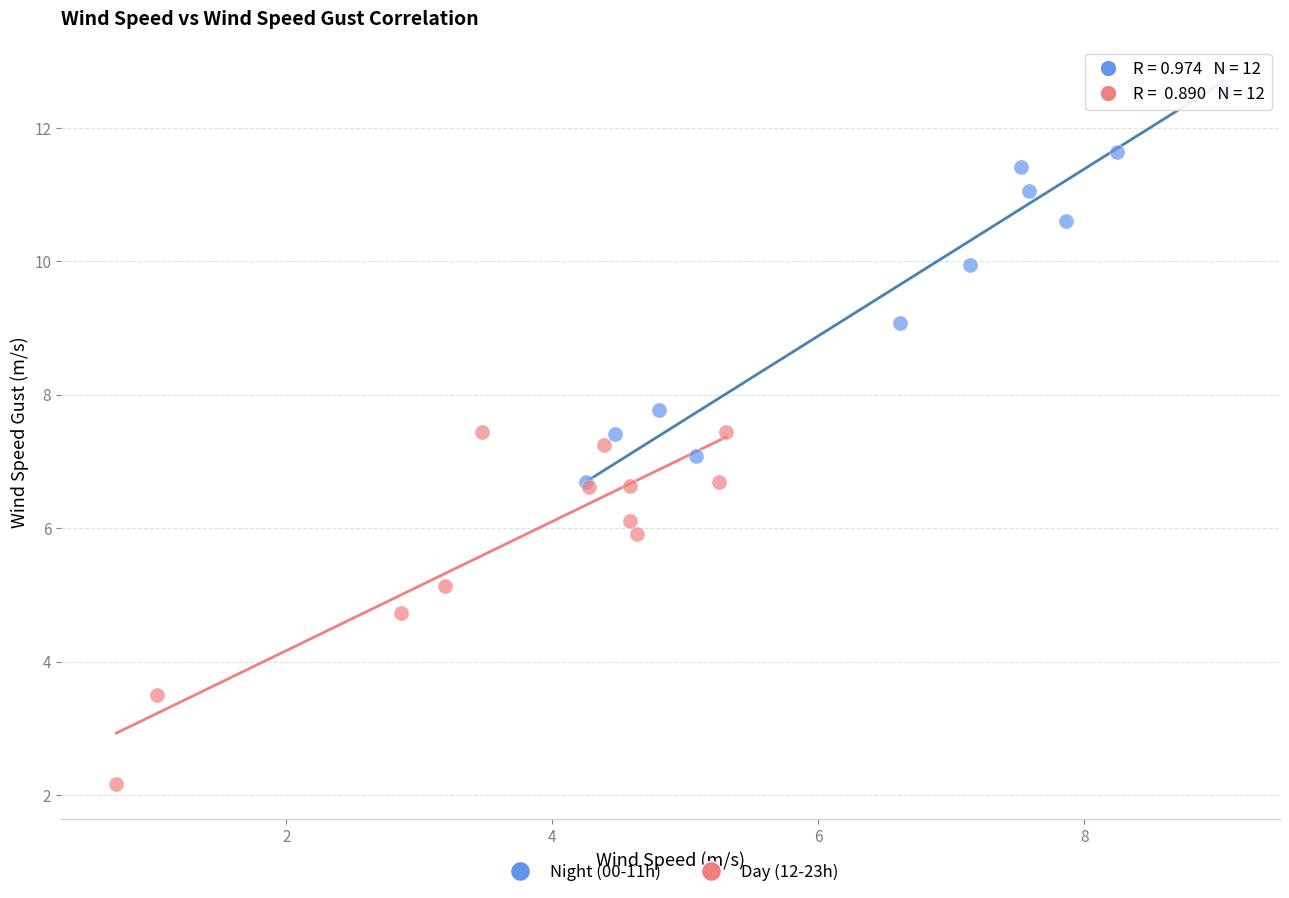

Which series reaches the minimum Y coordinate?

Day (12-23h)